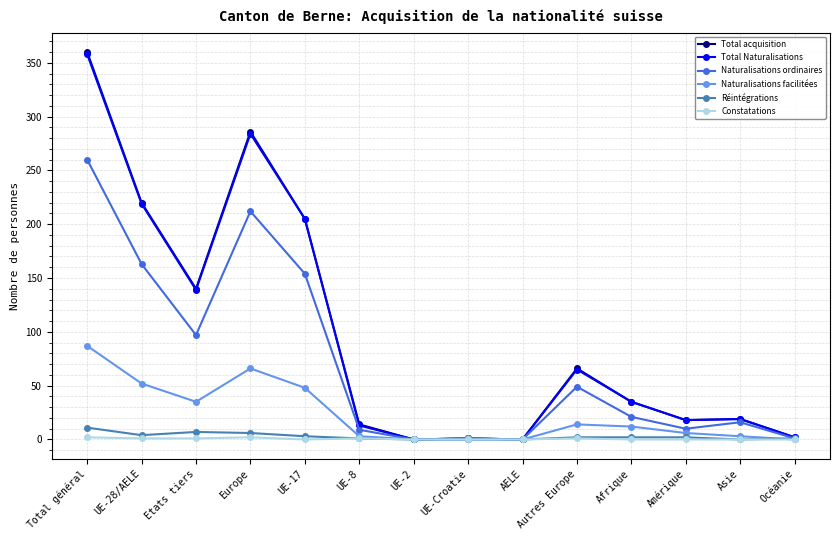

What is the label of the 8th point from the right?

UE-2